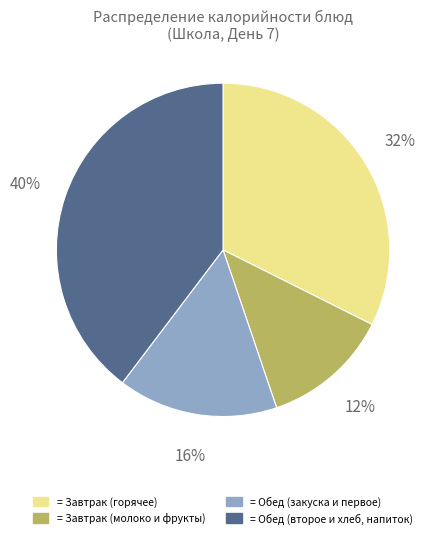

Is there a majority slice in this chart?

No